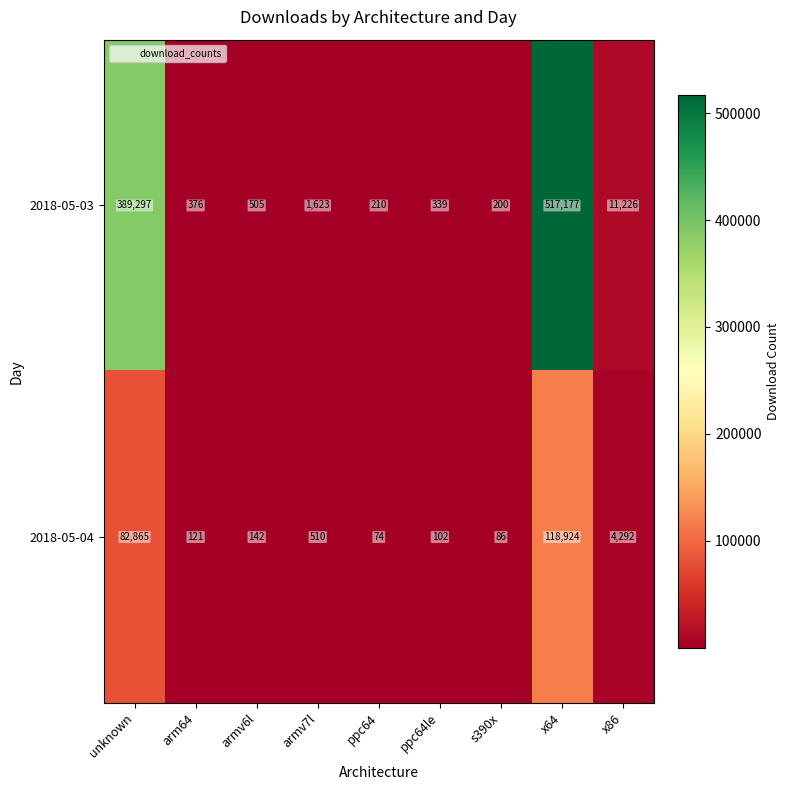

What is the difference between the 2018-05-04 values at ppc64 and arm64?

47